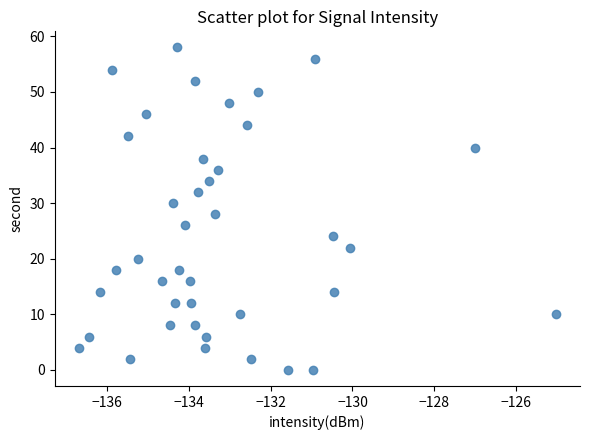

What is the range of Y values (max minus min)?

58